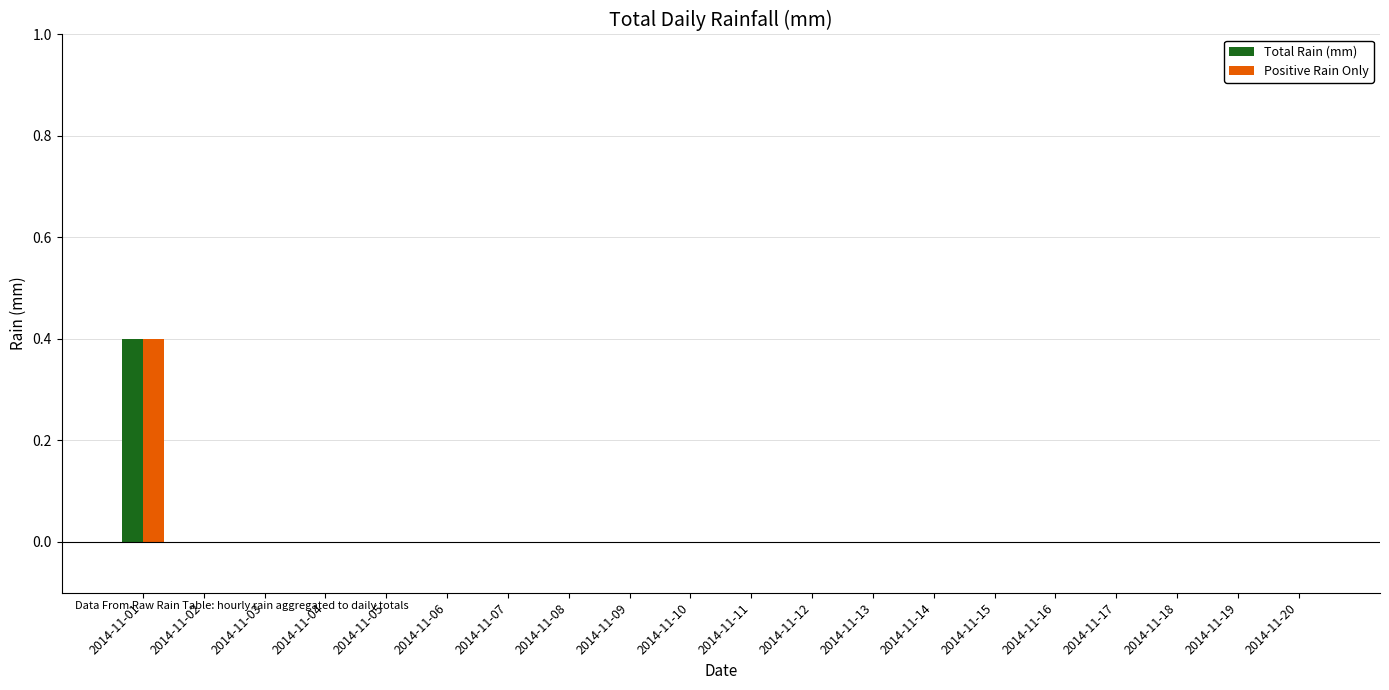

Reading left to right, list all the values displayed in this chart.

Total Rain (mm): 0.4	0.0	0.0	0.0	0.0	0.0	0.0	0.0	0.0	0.0	0.0	0.0	0.0	0.0	0.0	0.0	0.0	0.0	0.0	0.0
Positive Rain Only: 0.4	0.0	0.0	0.0	0.0	0.0	0.0	0.0	0.0	0.0	0.0	0.0	0.0	0.0	0.0	0.0	0.0	0.0	0.0	0.0